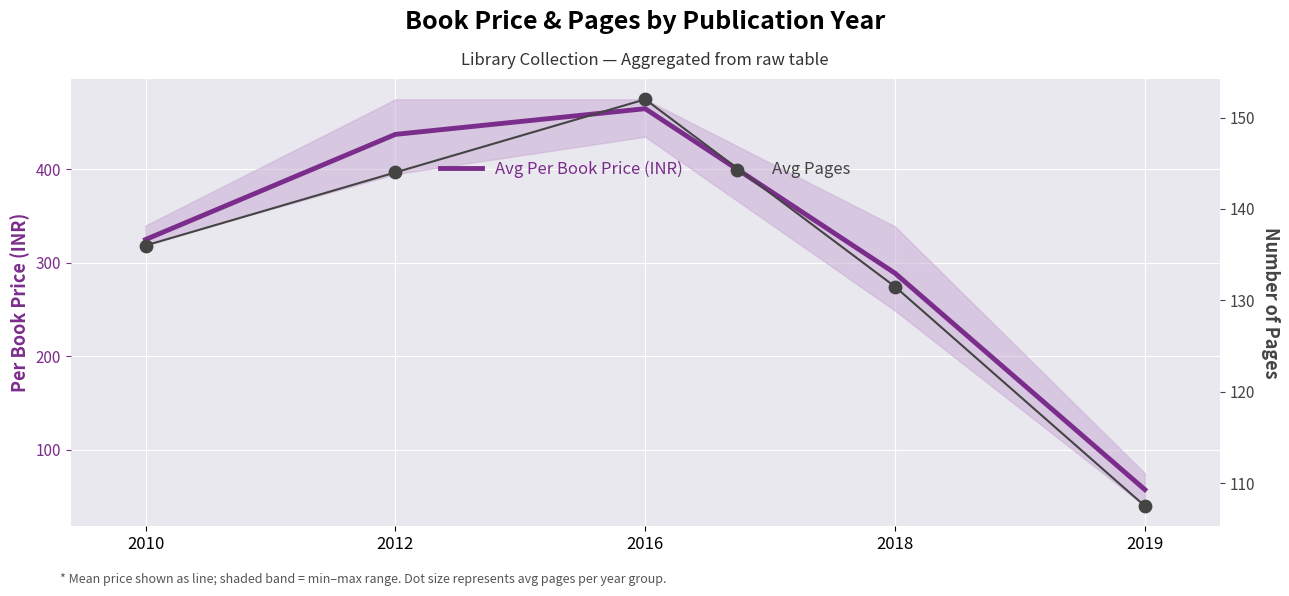

What are all the series names shown in the legend?

Avg Per Book Price (INR), Avg Pages